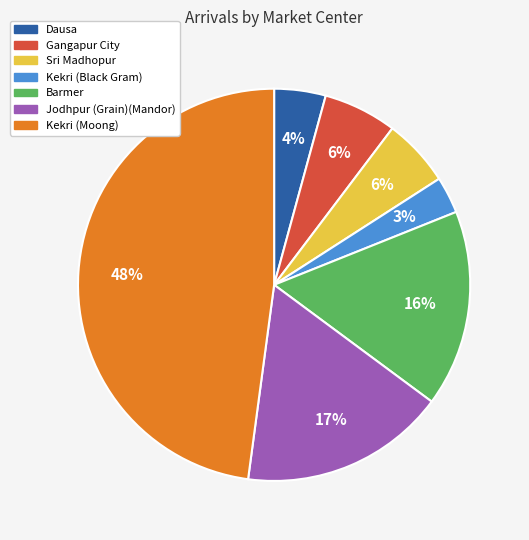

Is it true that Sri Madhopur is 19% of the pie?

False